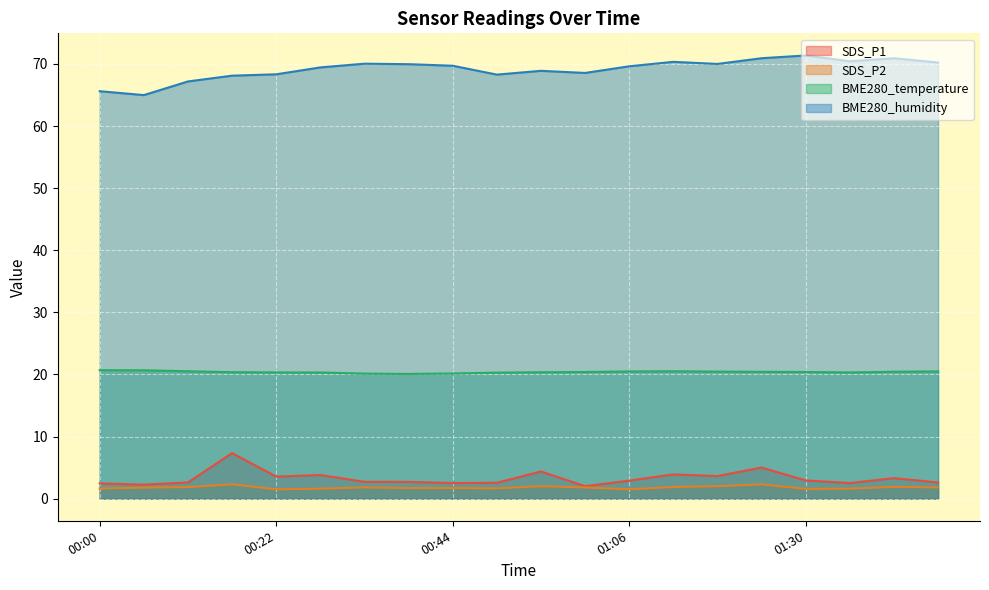

True or false: BME280_temperature and BME280_humidity intersect in this chart.

False